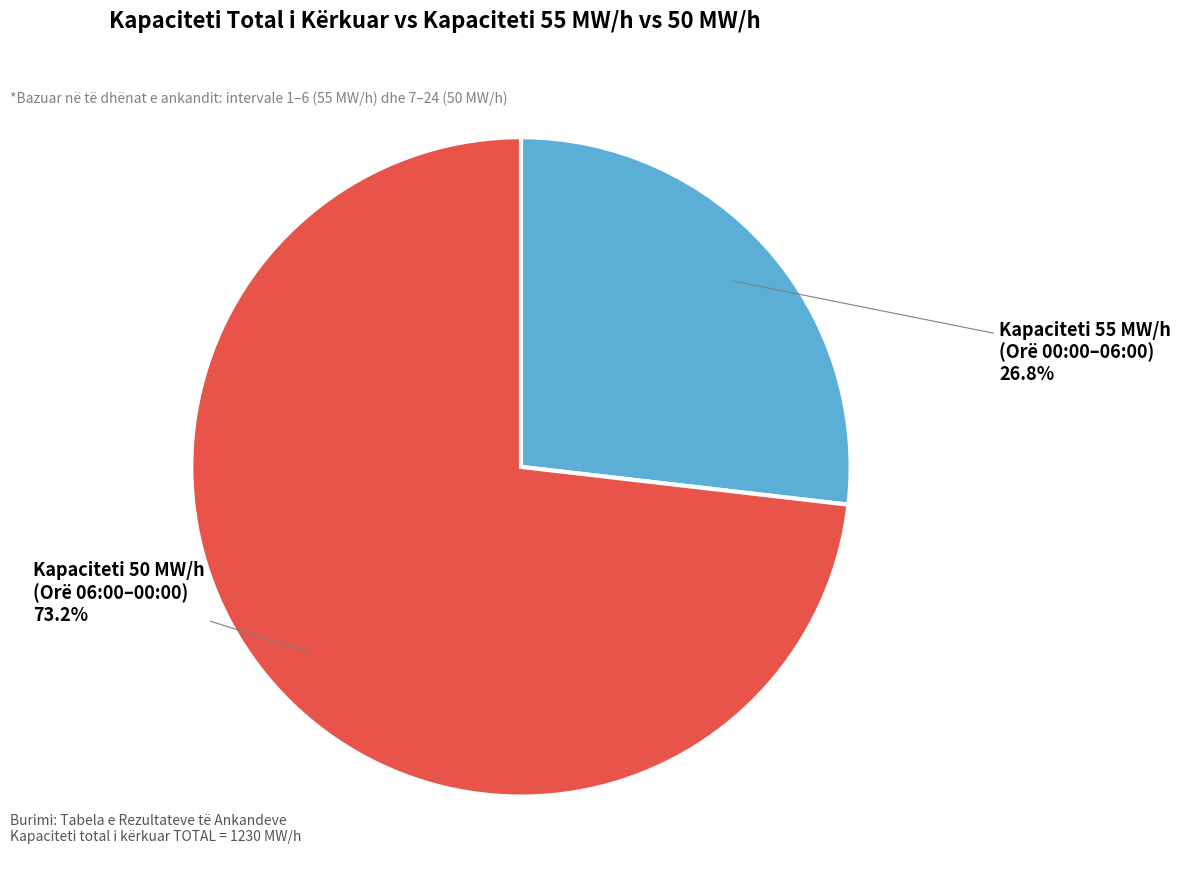

Is there a majority slice in this chart?

Yes